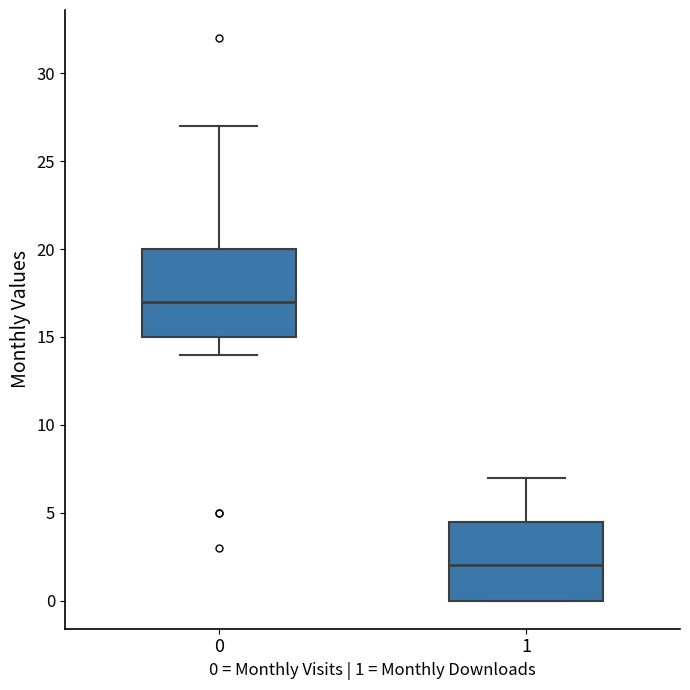

Which box is the tallest, from its lower edge to its upper edge?

0